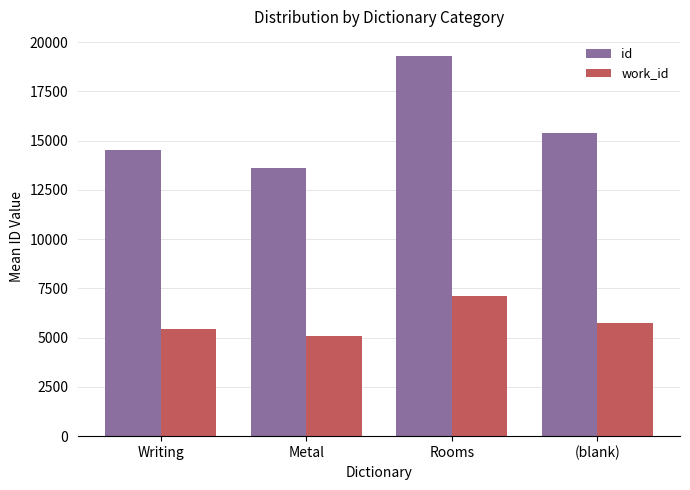

What is the difference between the id values at (blank) and Metal?

1750